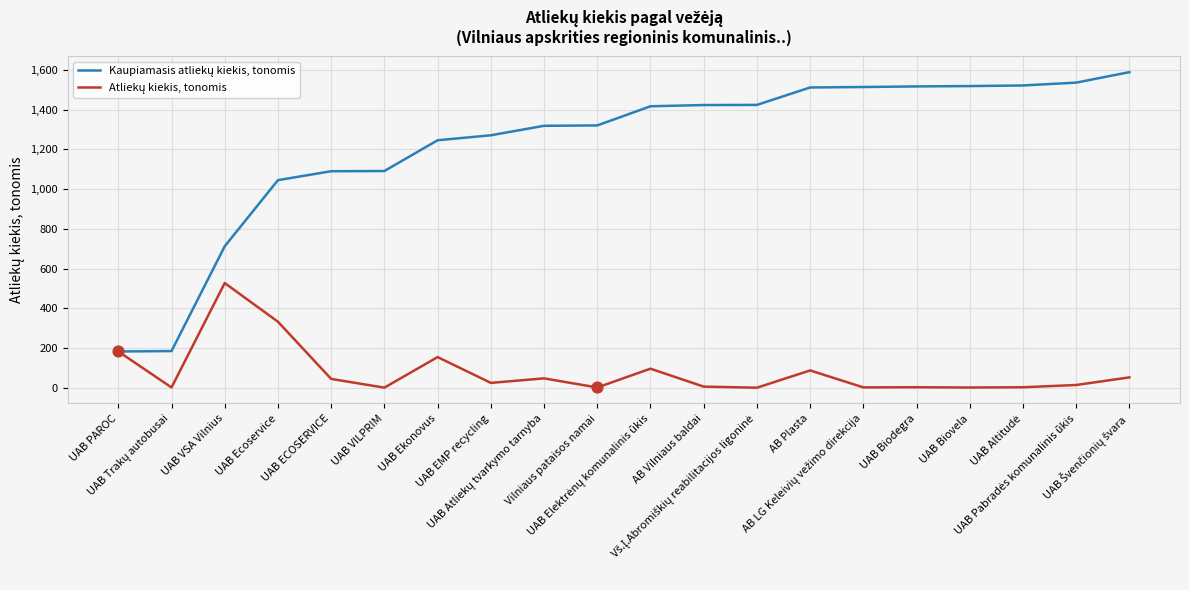

What is the maximum value shown in the chart?

1588.0